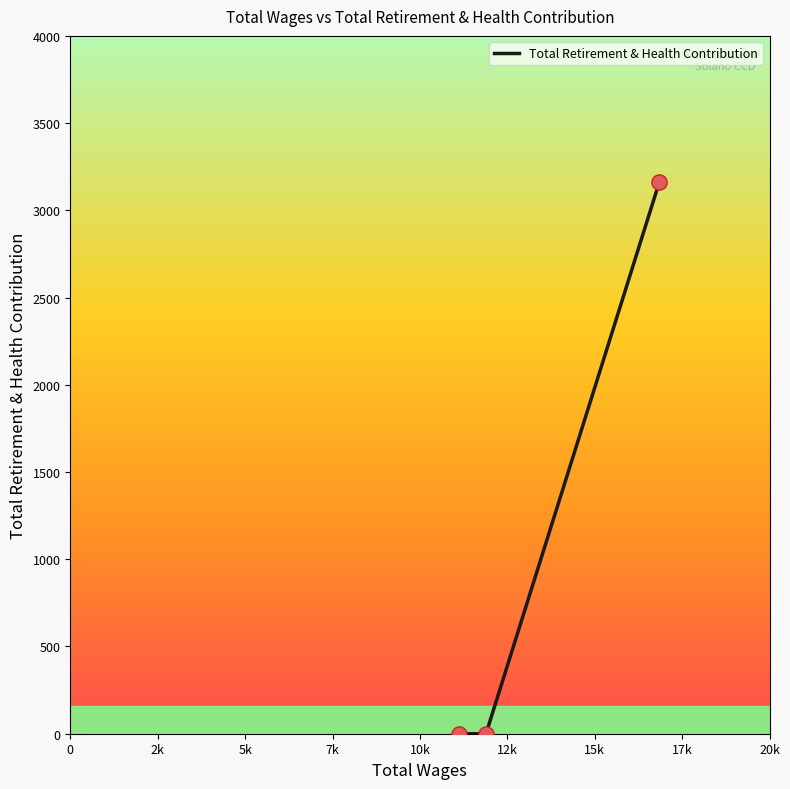

What is the maximum value shown in the chart?

3165